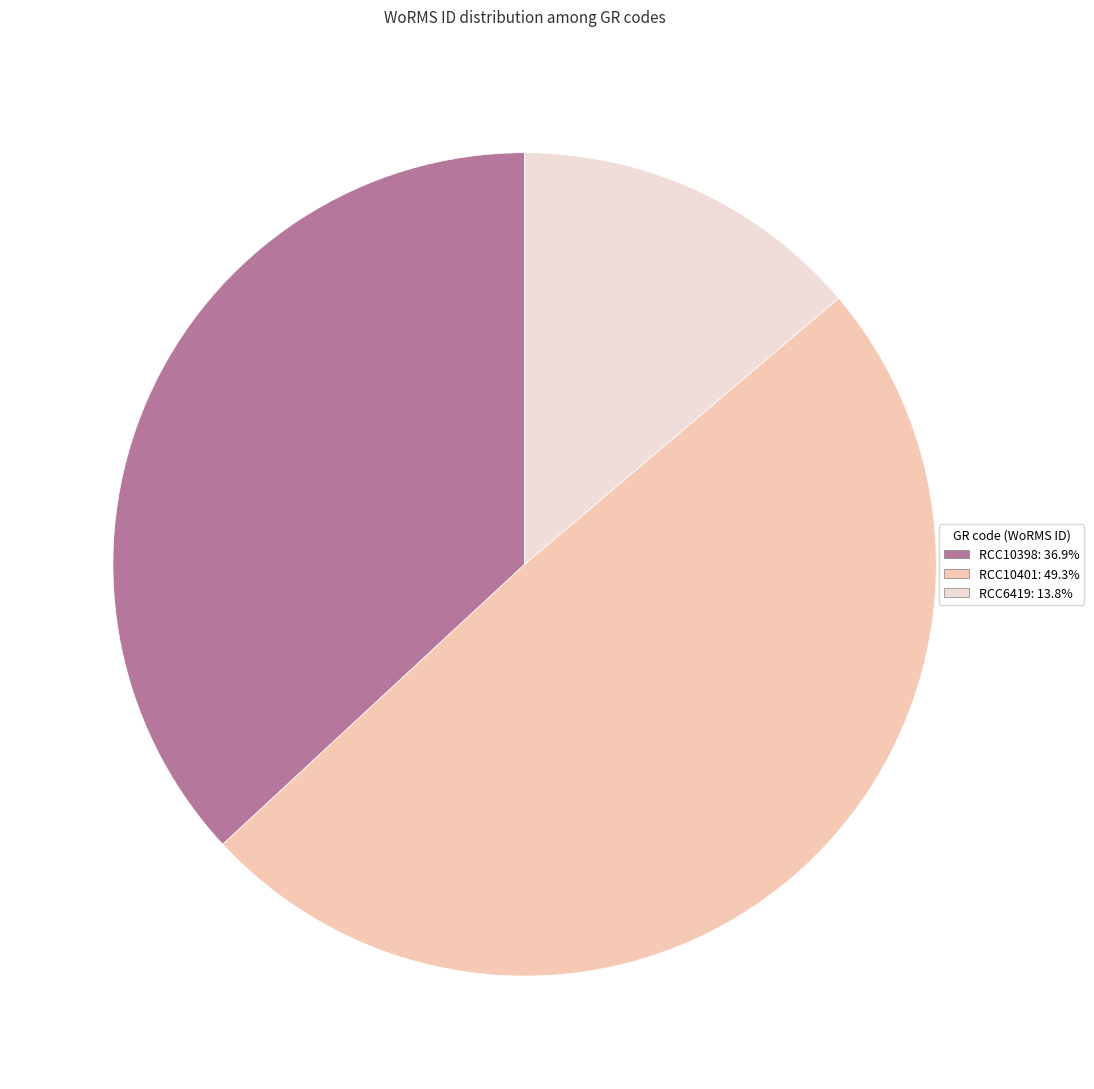

Rank the categories by value from highest to lowest.

RCC10401, RCC10398, RCC6419